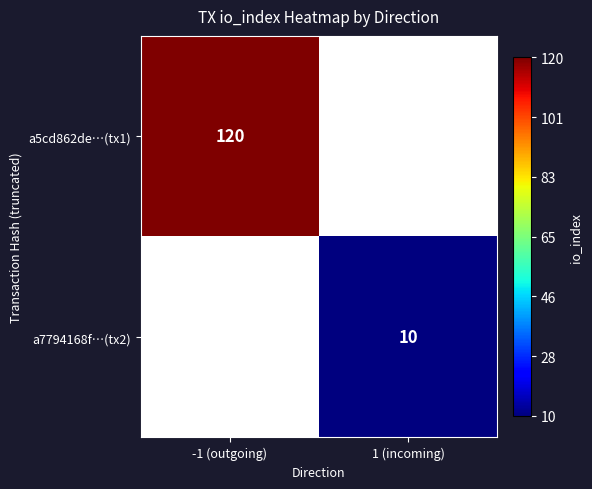

Which category has the highest value across all series?

-1 (outgoing)